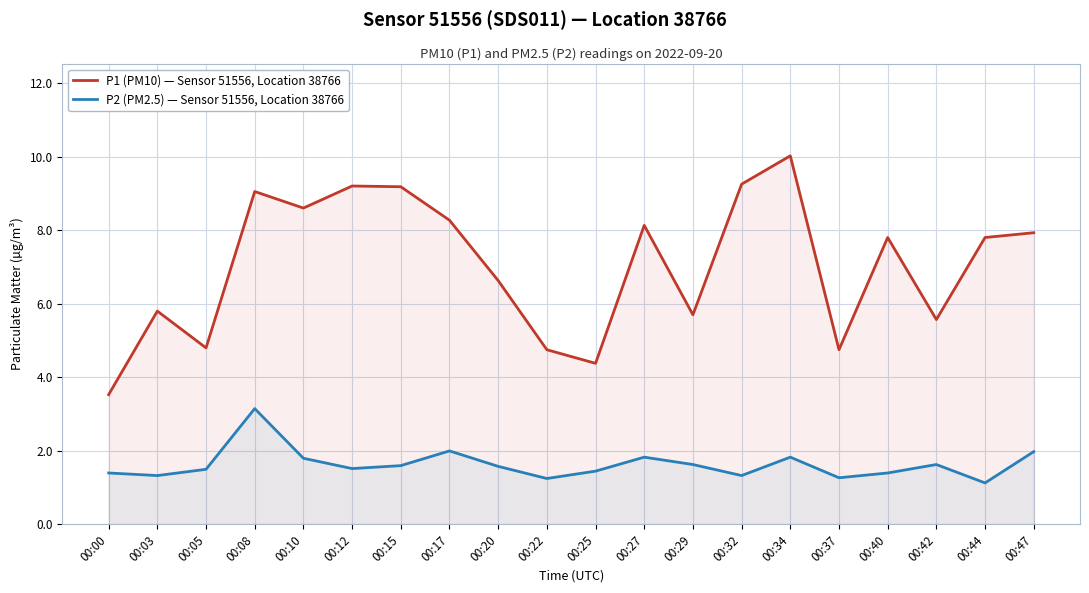

List the labels in order of P2 (PM2.5) — Sensor 51556, Location 38766 value, largest first.

00:08, 00:17, 00:47, 00:27, 00:34, 00:10, 00:29, 00:42, 00:15, 00:20, 00:12, 00:05, 00:25, 00:00, 00:40, 00:03, 00:32, 00:37, 00:22, 00:44